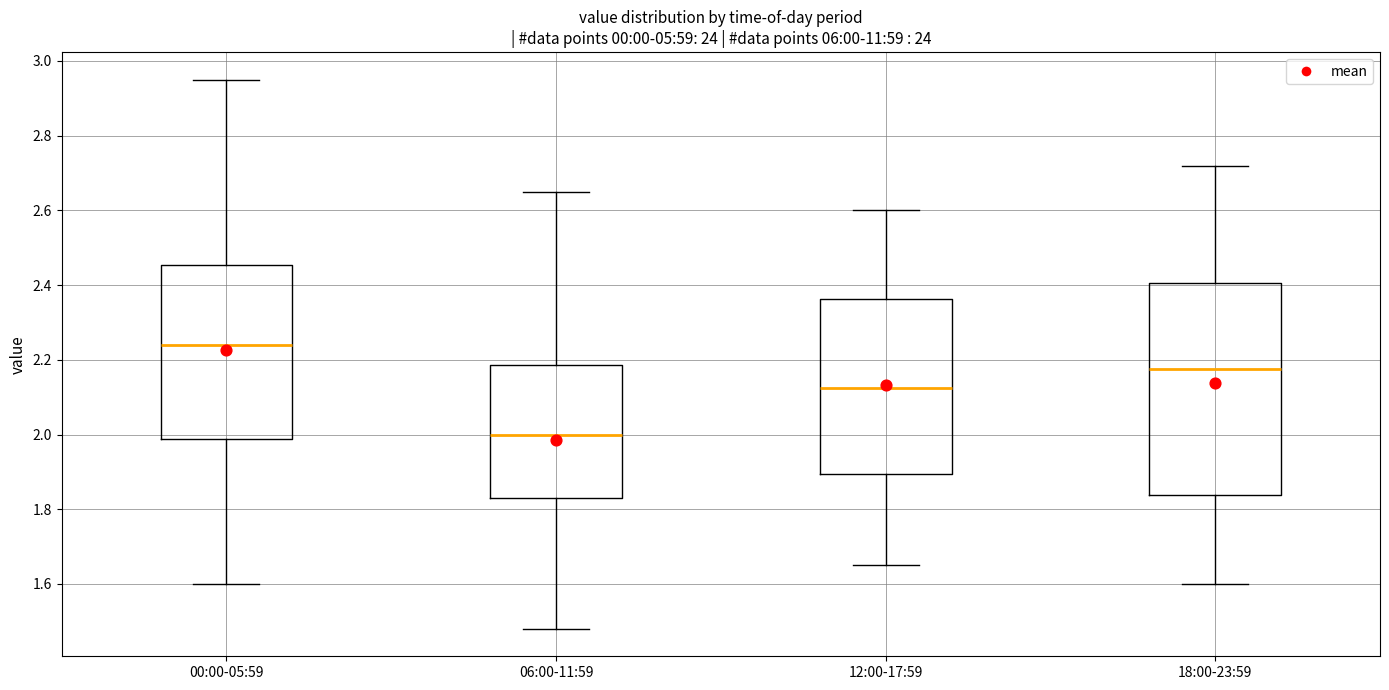

Which box is the tallest, from its lower edge to its upper edge?

18:00-23:59